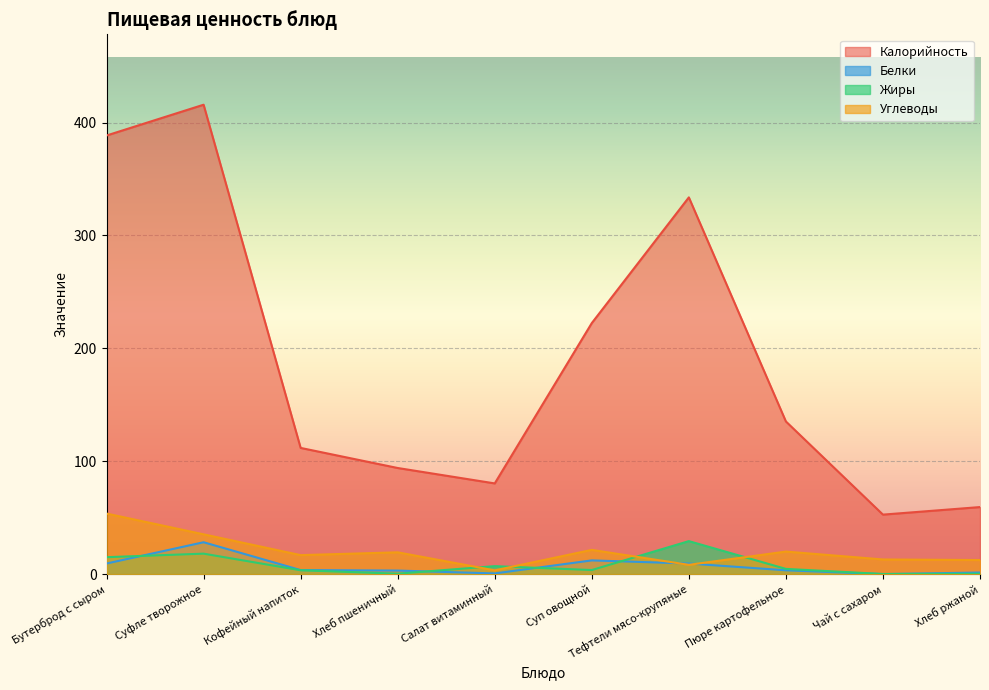

What is the label of the 5th point from the left?

Салат витаминный